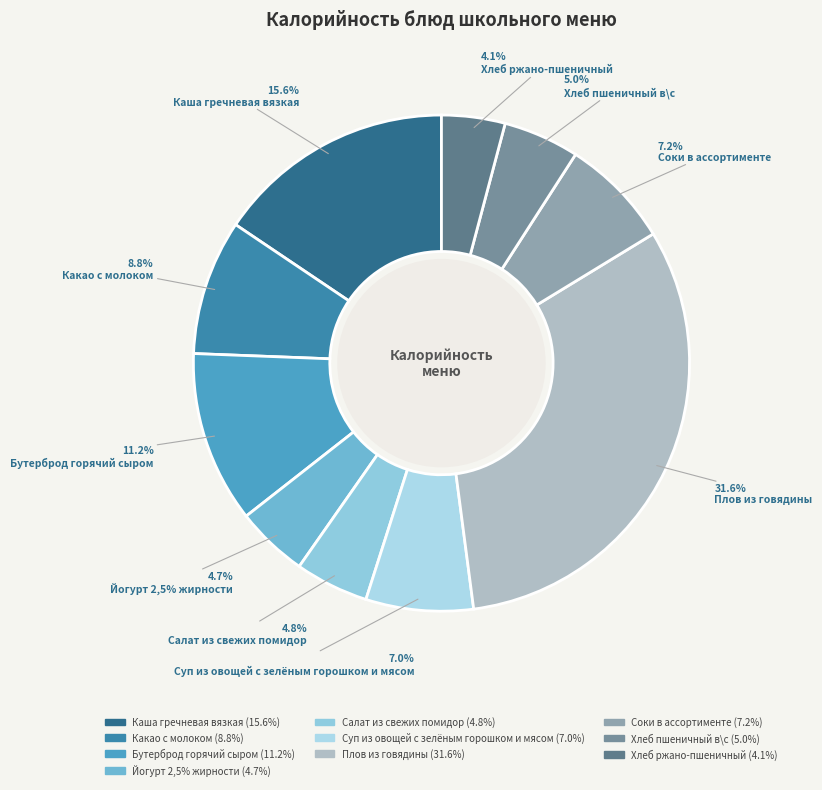

Is there any slice that represents more than half of the pie?

No